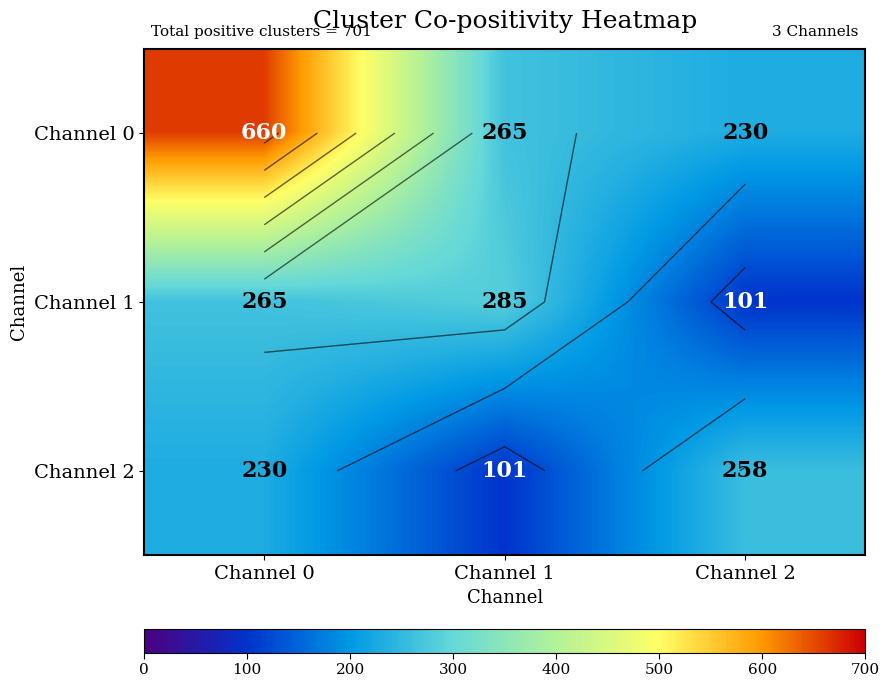

Which label corresponds to the smallest value in the chart?

Channel 2